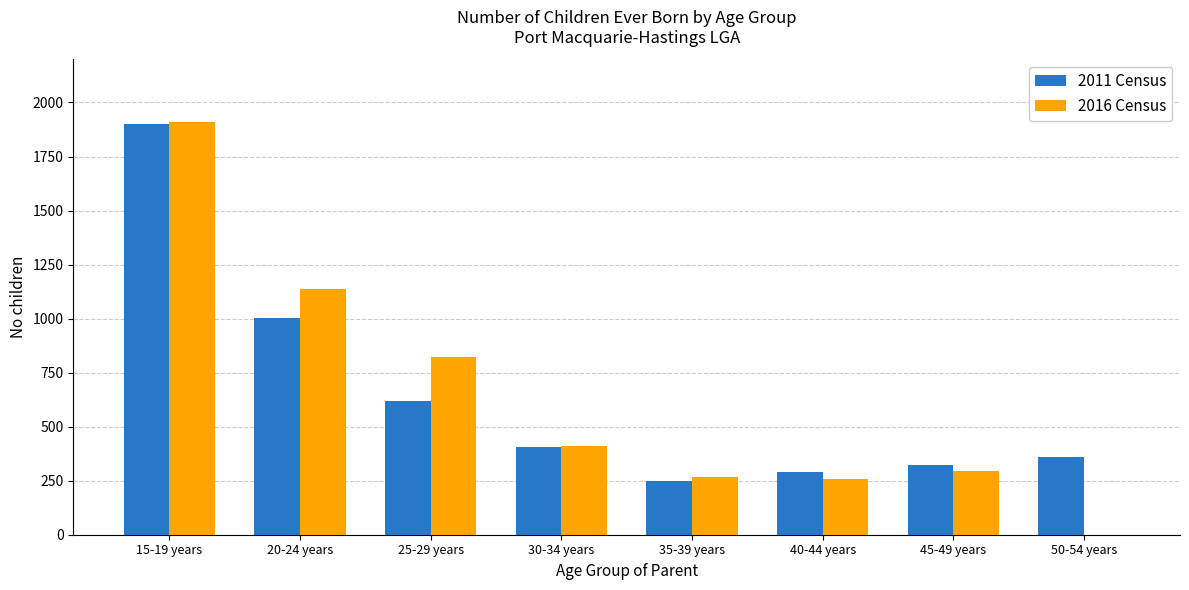

At which category is the sum across all series the highest?

15-19 years